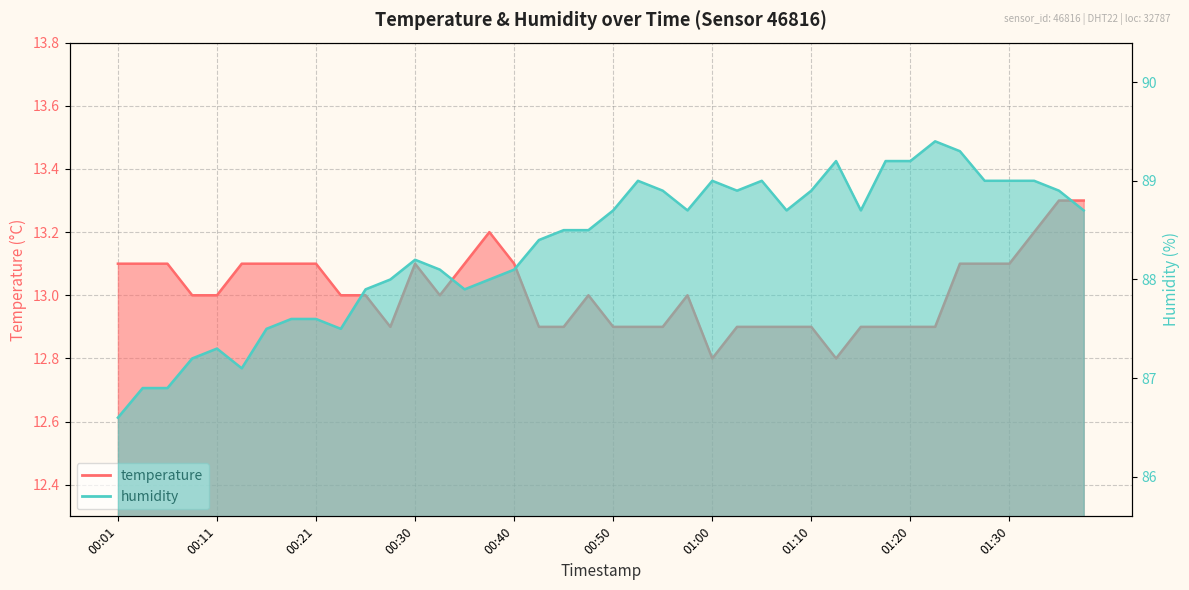

Between 01:00 and 01:05, which series saw the biggest shift?

temperature